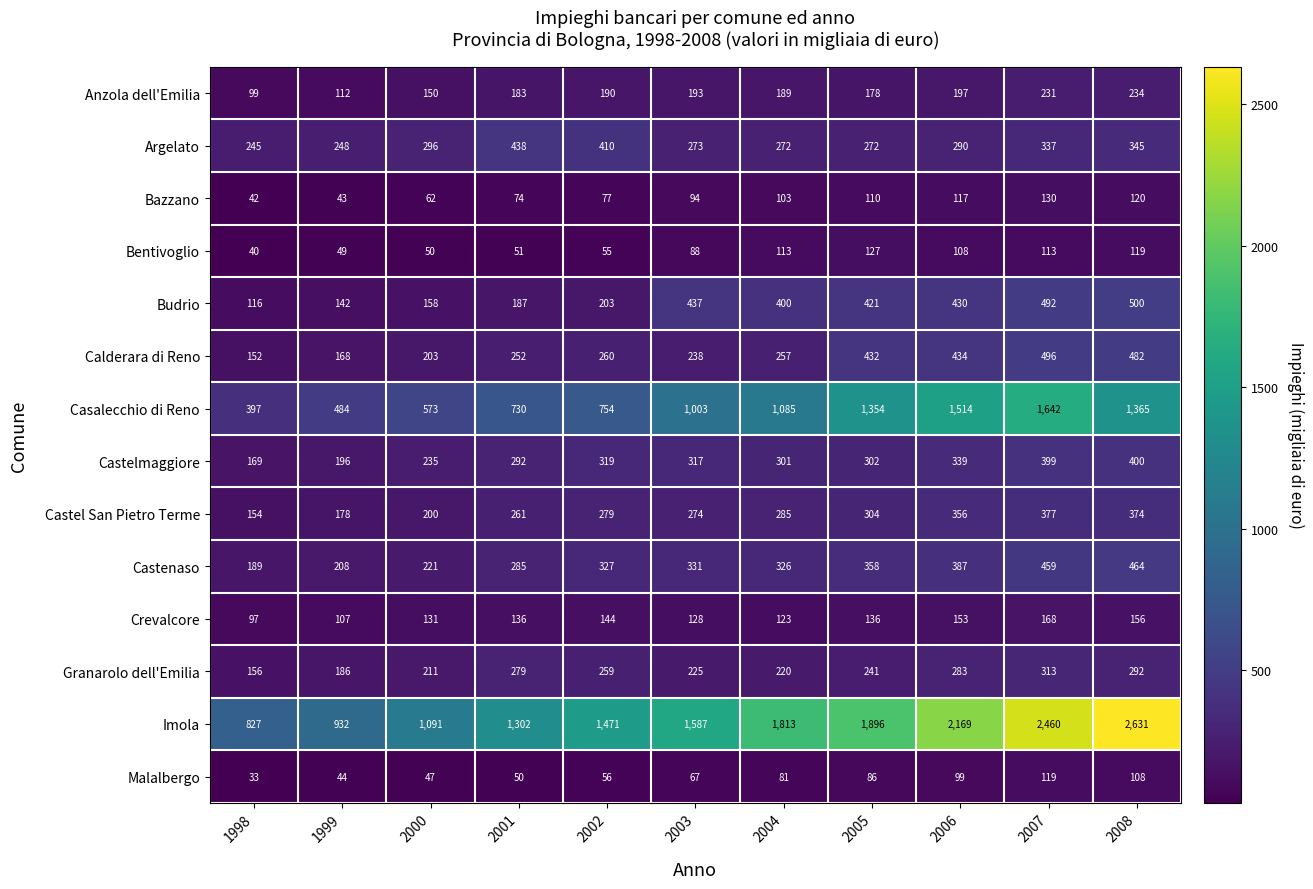

Which series changed the most between 2000 and 2003?

Imola